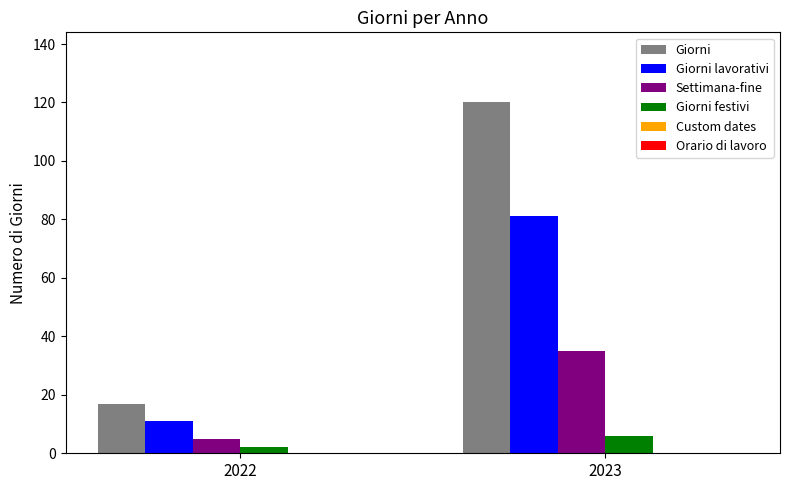

Which series has the largest range (max minus min)?

Giorni